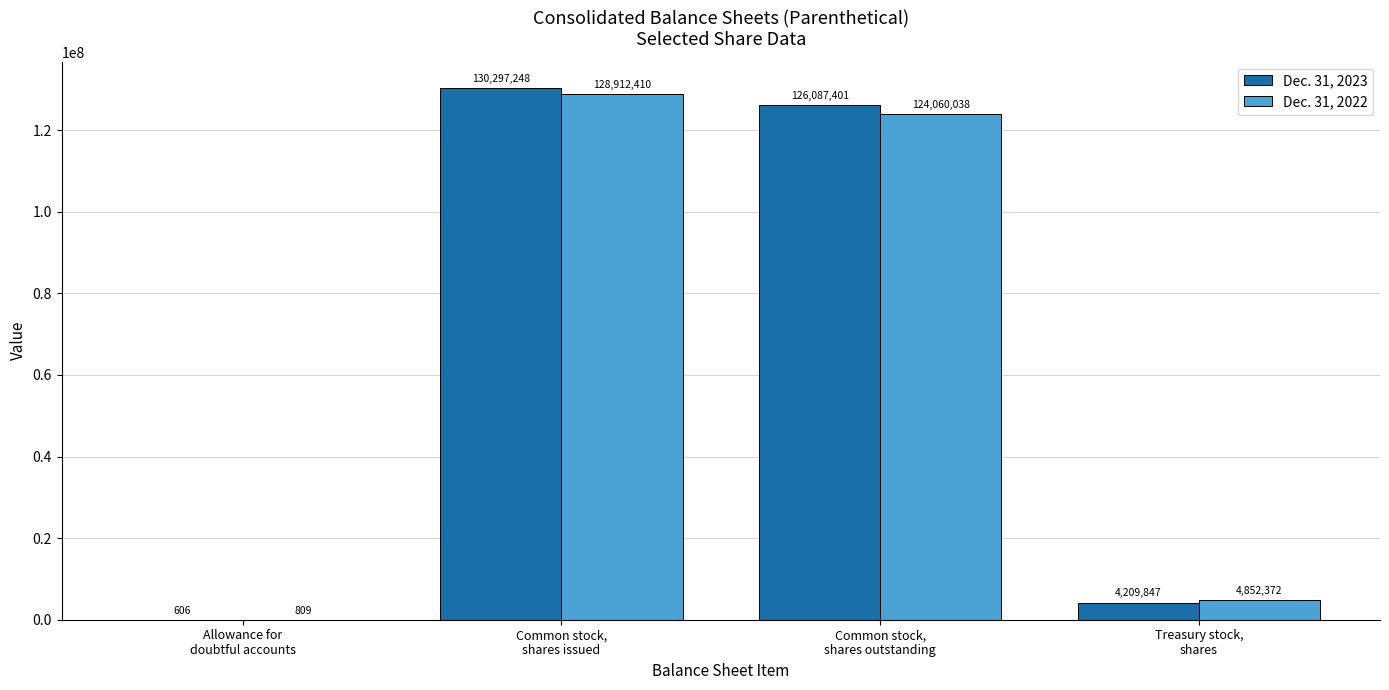

What is the highest value of the Dec. 31, 2023 series?

130297248